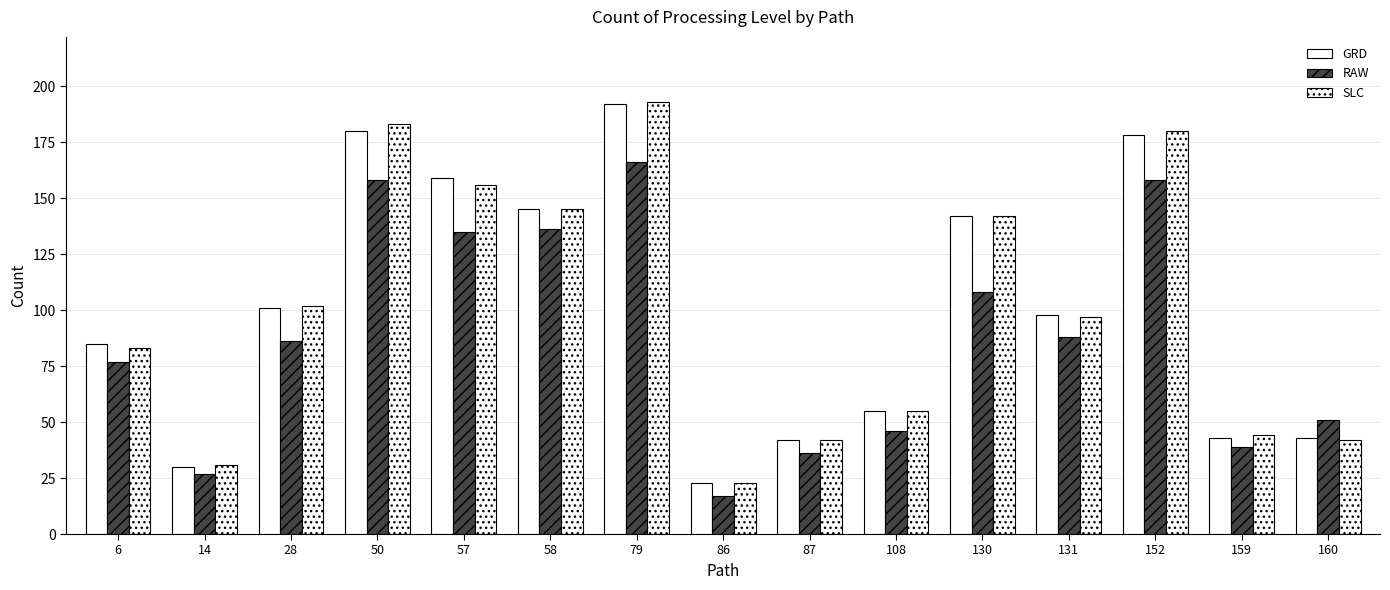

At which label does GRD reach its peak?

79